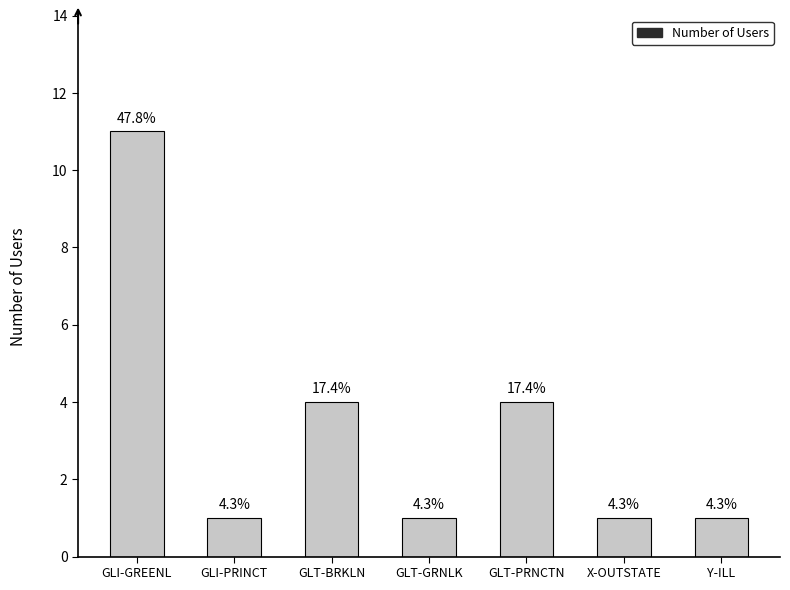

What is the sum of all values?

23